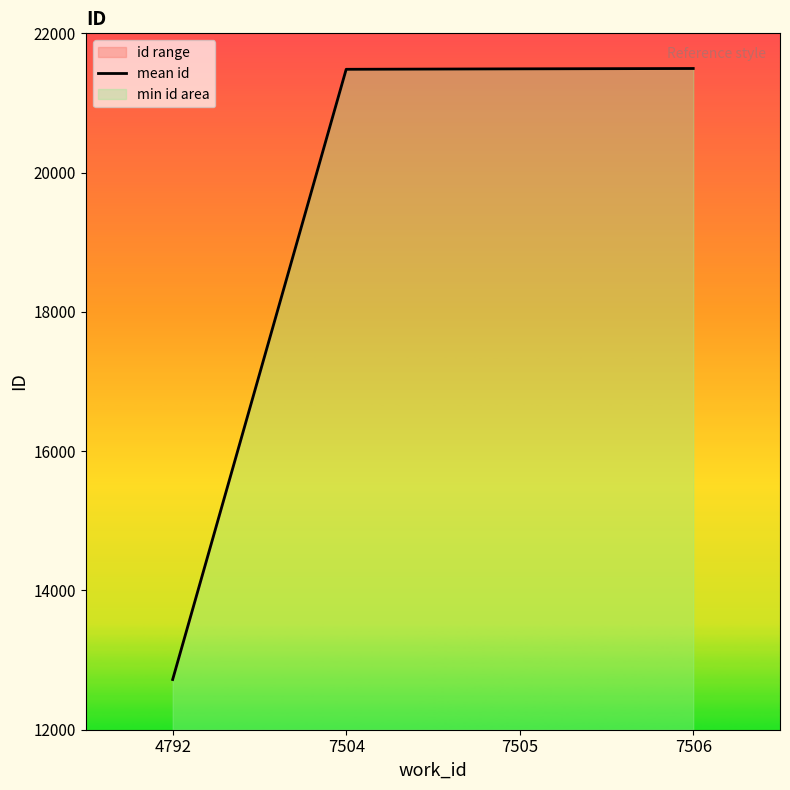

Is it true that the value at 7504 is 36522.7?

False